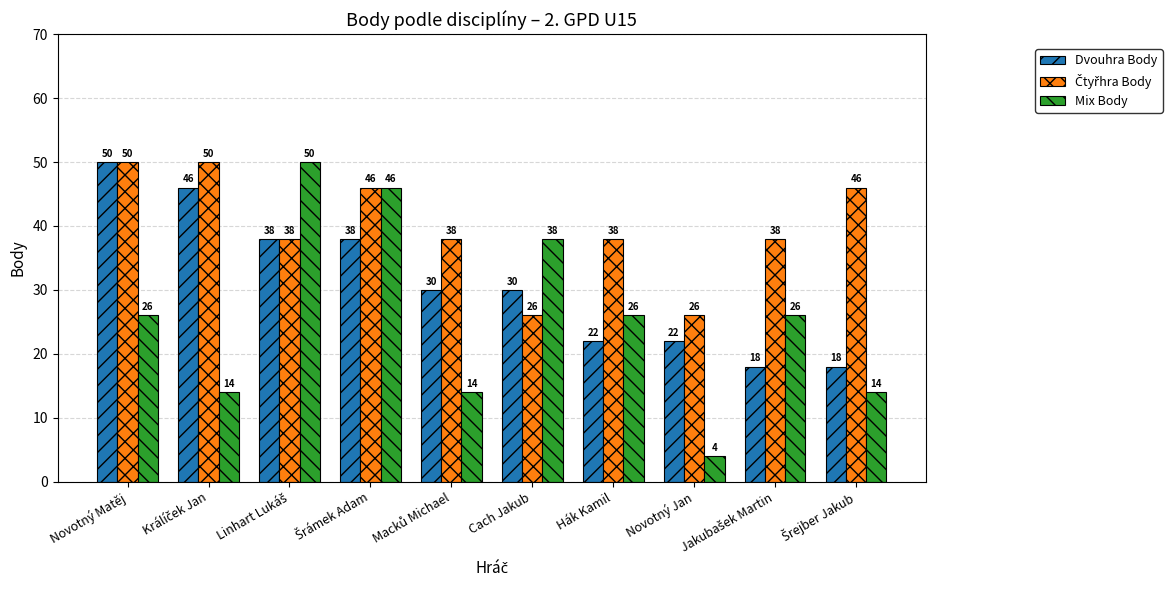

Which series has the largest range (max minus min)?

Mix Body